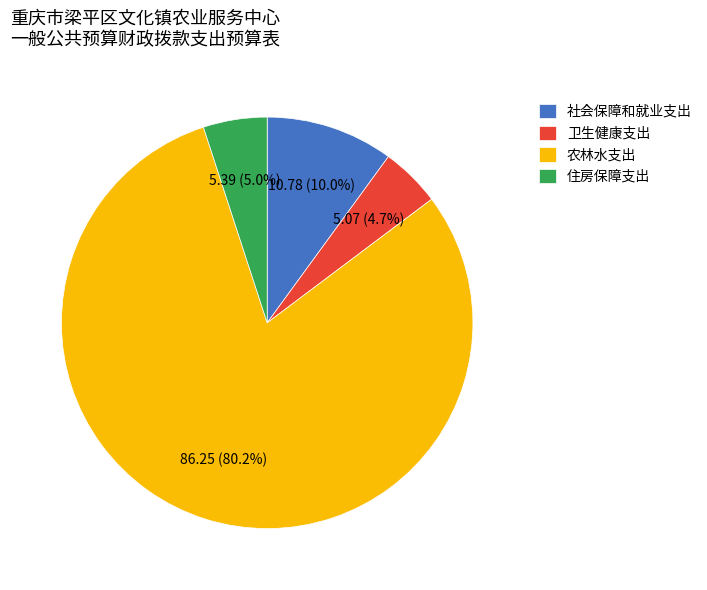

What percentage do 农林水支出 and 卫生健康支出 together represent?

85.0%